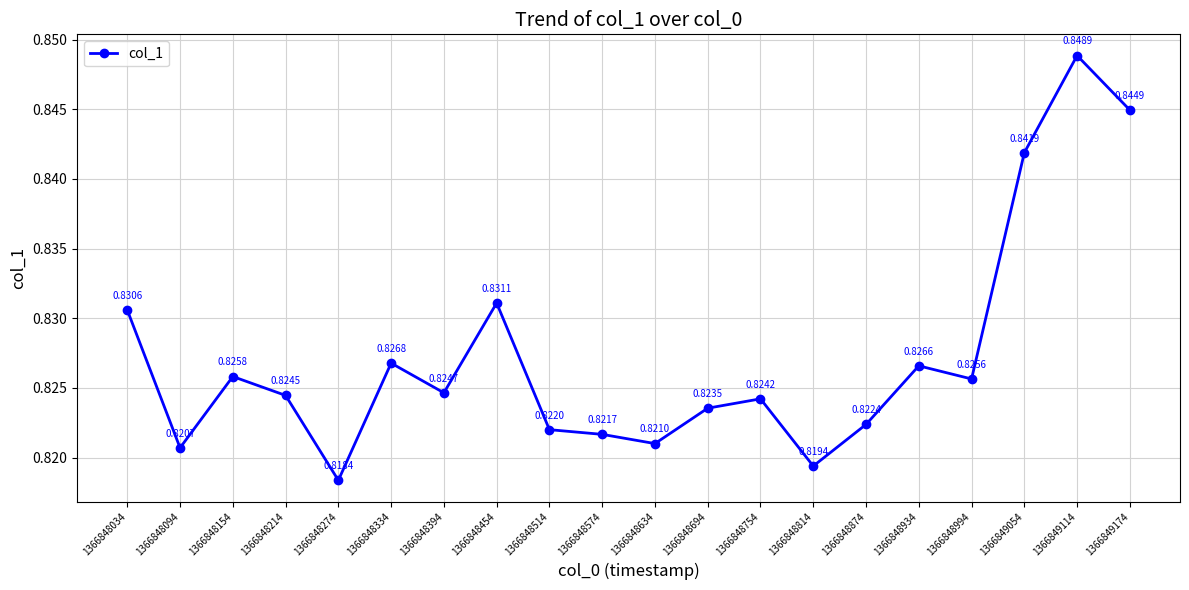

Does the chart have visible grid lines?

Yes